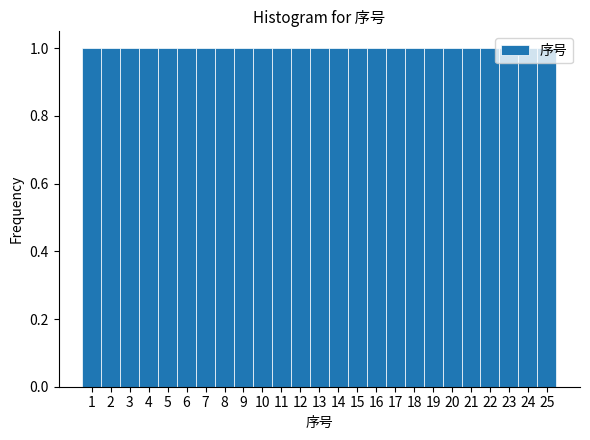

What is the height of the bar covering 9.5 to 10.5 on the x-axis? The values are not printed on the chart, so give them approximately, as read against the axis.

1